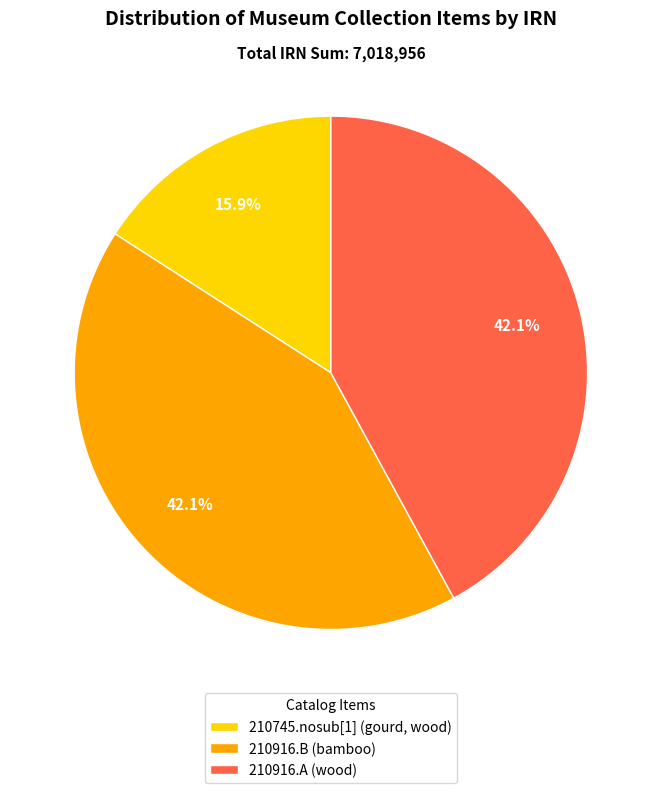

What is the smallest slice in the pie chart?

210745.nosub[1] (gourd, wood)